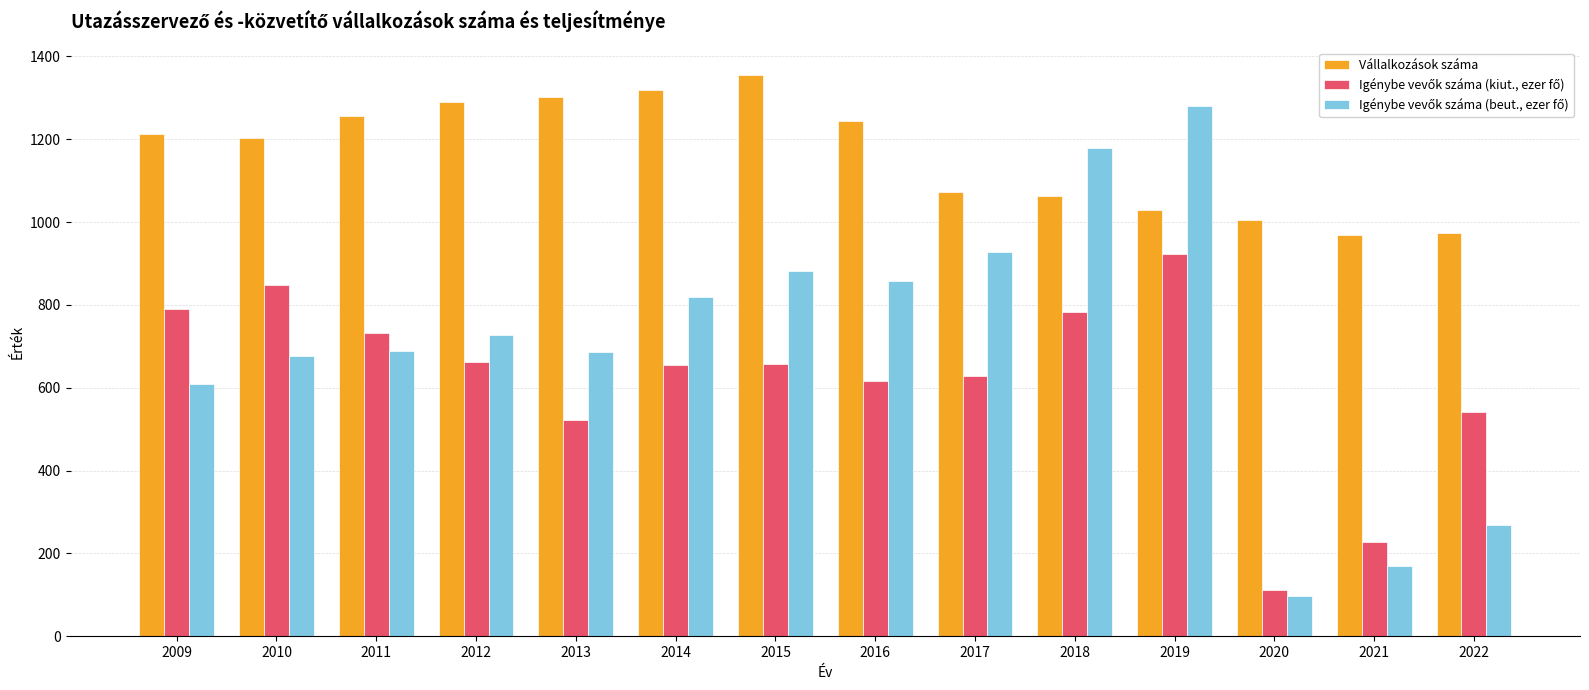

What value does the Vállalkozások száma series have at 2018?

1064.0